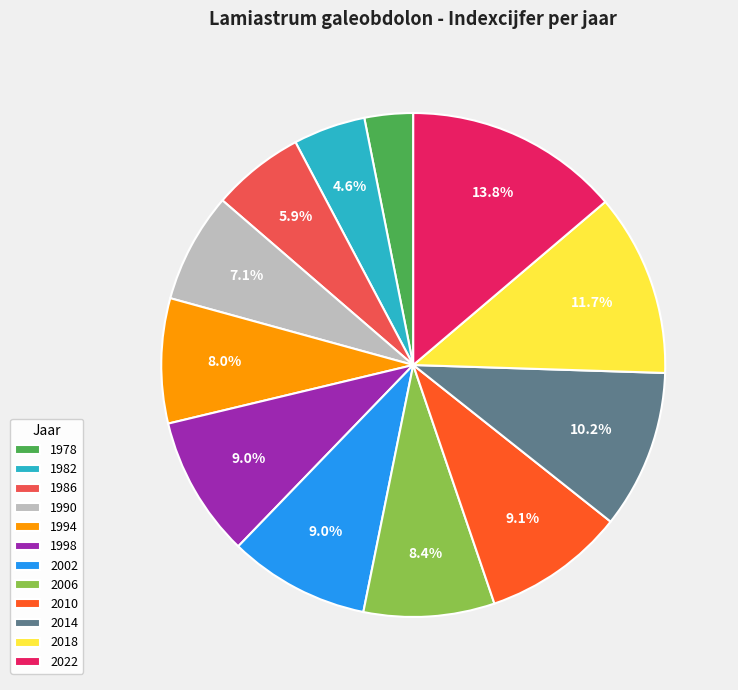

To the nearest percent, what percentage of the pie is 2010?

9%